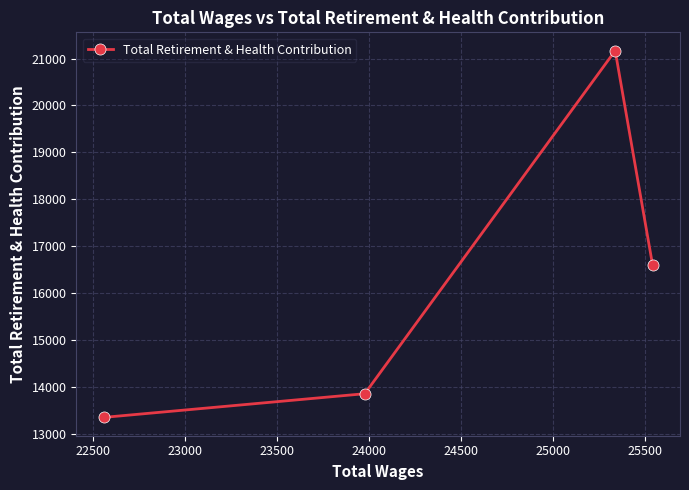

What is the greatest value displayed?

21168